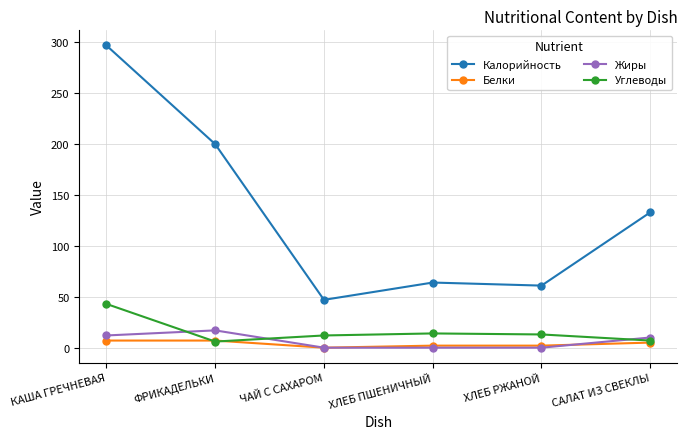

True or false: Жиры has more than 2 points higher than both neighbors.

False